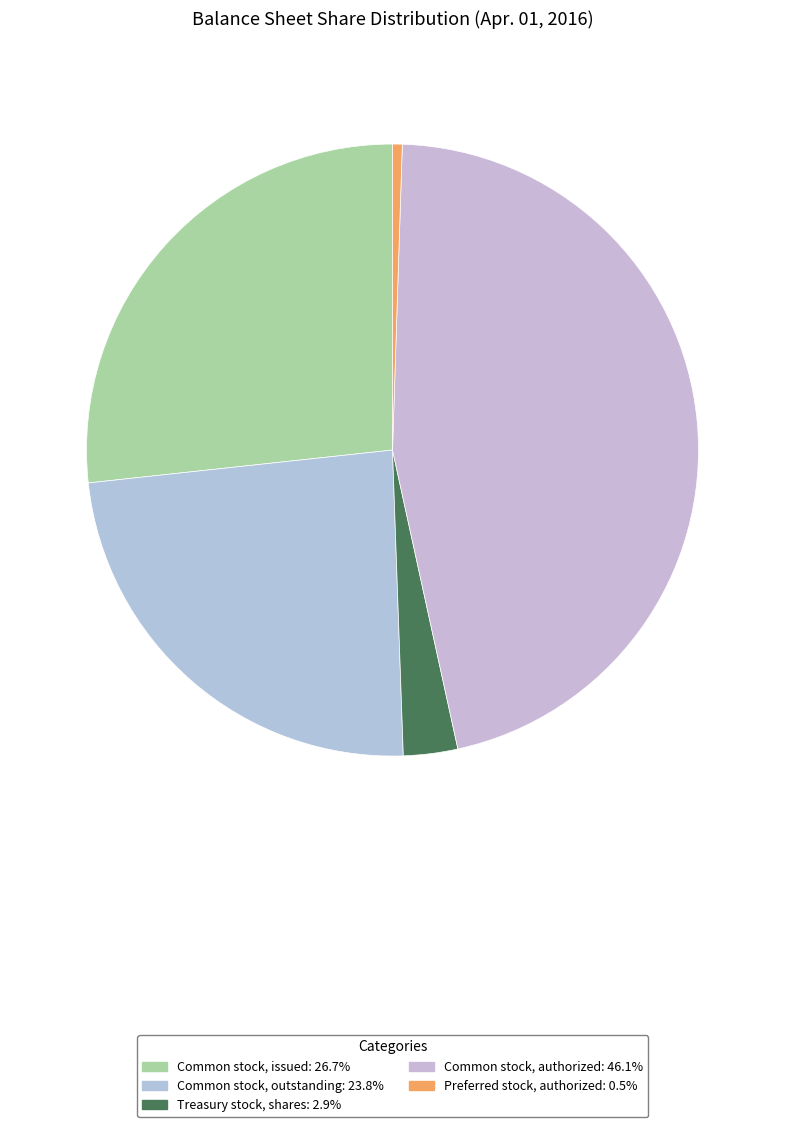

To the nearest percent, what portion does Preferred stock, authorized represent?

1%